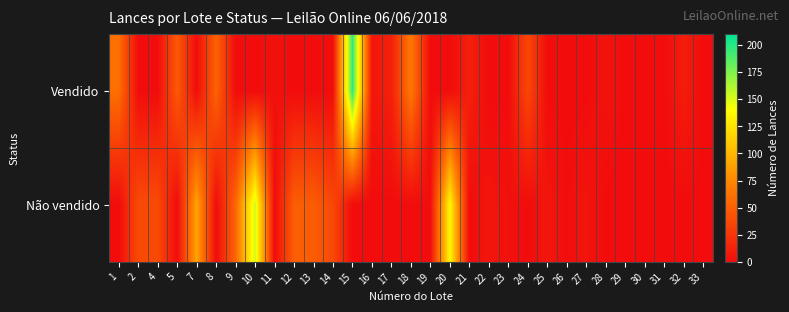

Which series changed the most between 7 and 8?

Não vendido